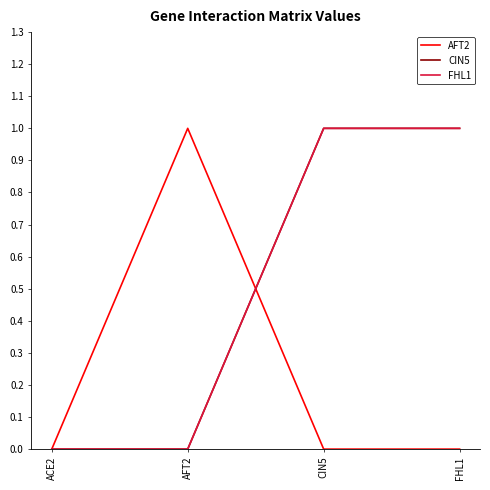

How many intersections are there between AFT2 and CIN5?

1